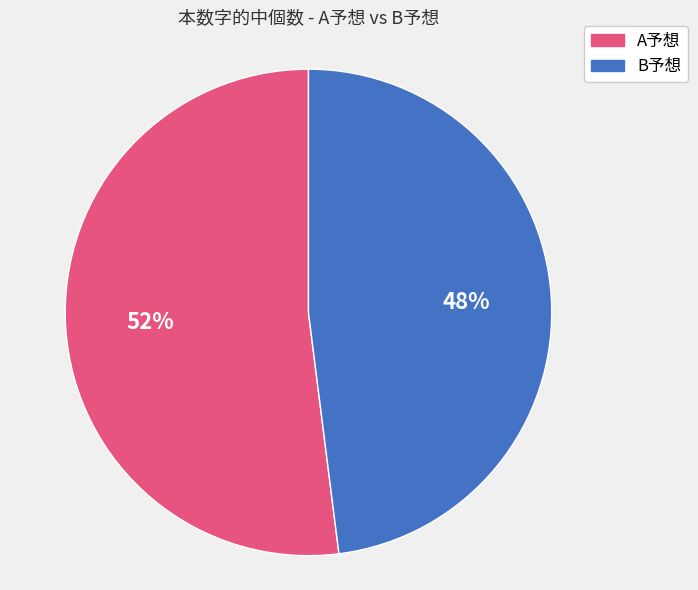

Which has a higher value, B予想 or A予想?

A予想